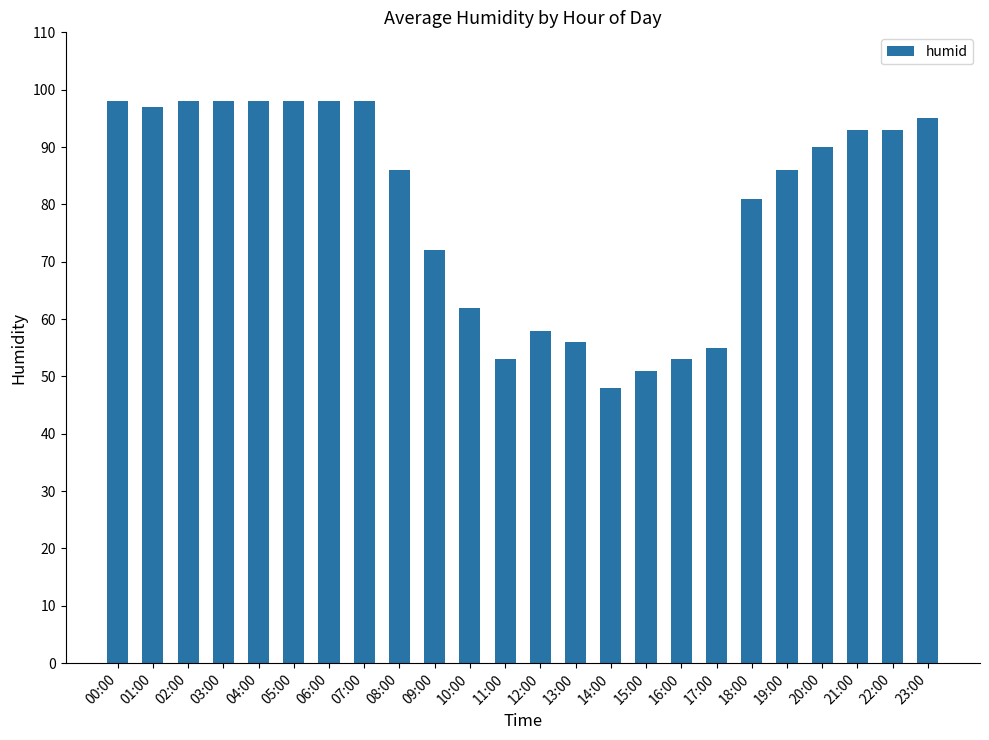

What is the minimum value shown in the chart?

48